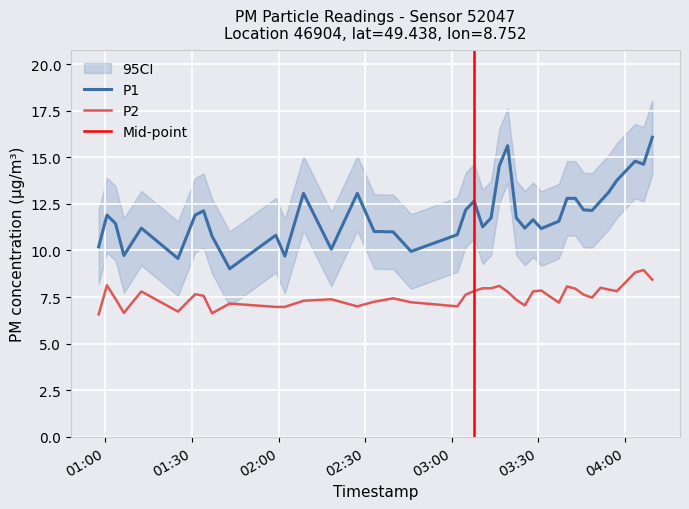

What is the difference between the P1 values at 2023-03-01T03:02:00 and 2023-03-01T01:03:29?

0.6